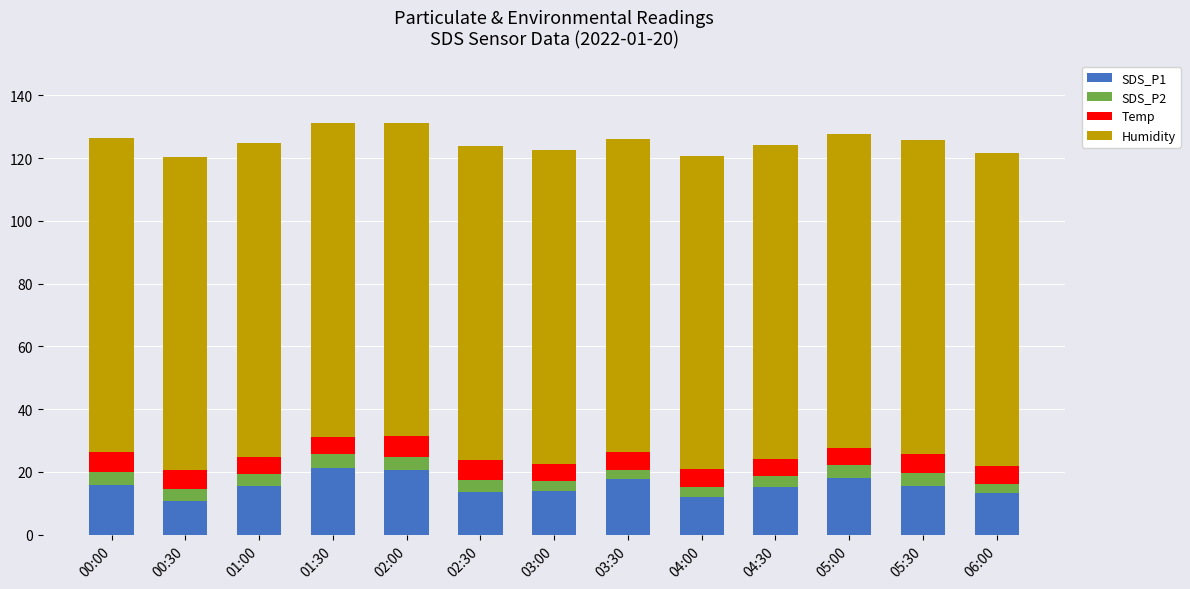

What is the sum of all SDS_P1 values?

203.5